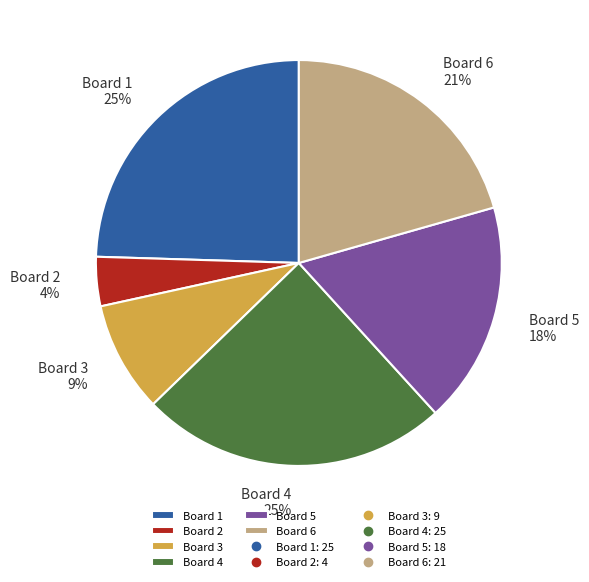

Which slice is the smallest?

Board 2